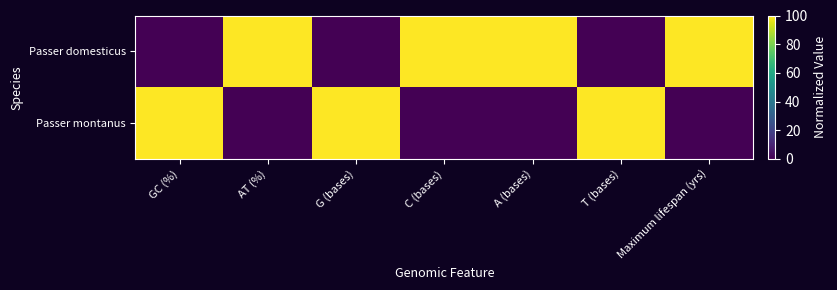

Which series has the largest range (max minus min)?

Passer domesticus